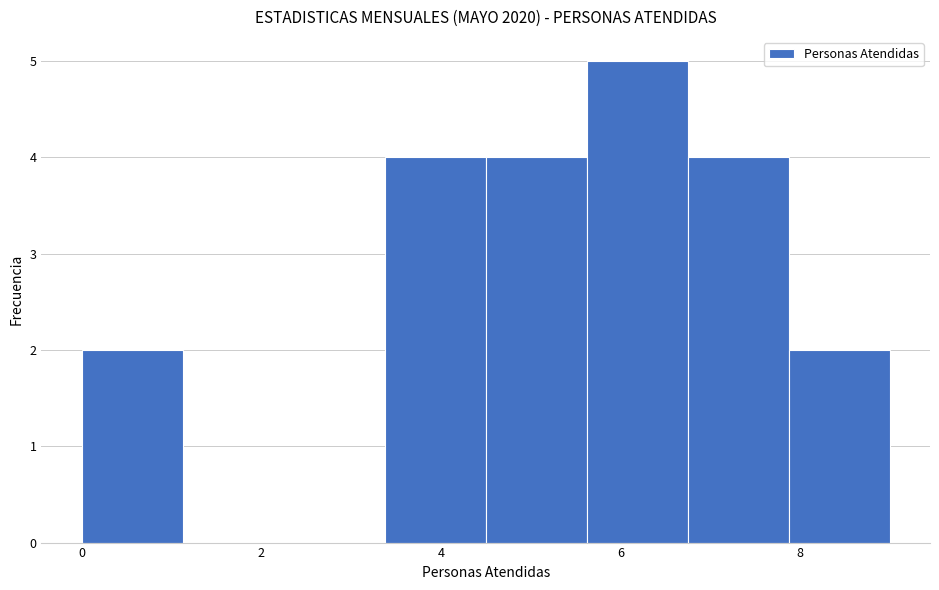

What is the height of the bar covering 4.6 to 5.6 on the x-axis? Neither the bar edges nor the heights are printed on the chart, so give them approximately, as read against the axes.

4